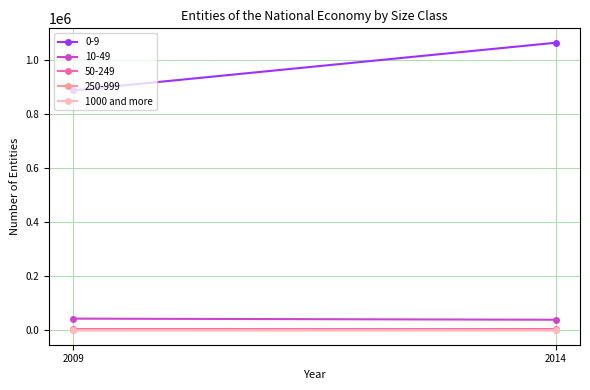

What is the value of the 2nd point from the left?

55